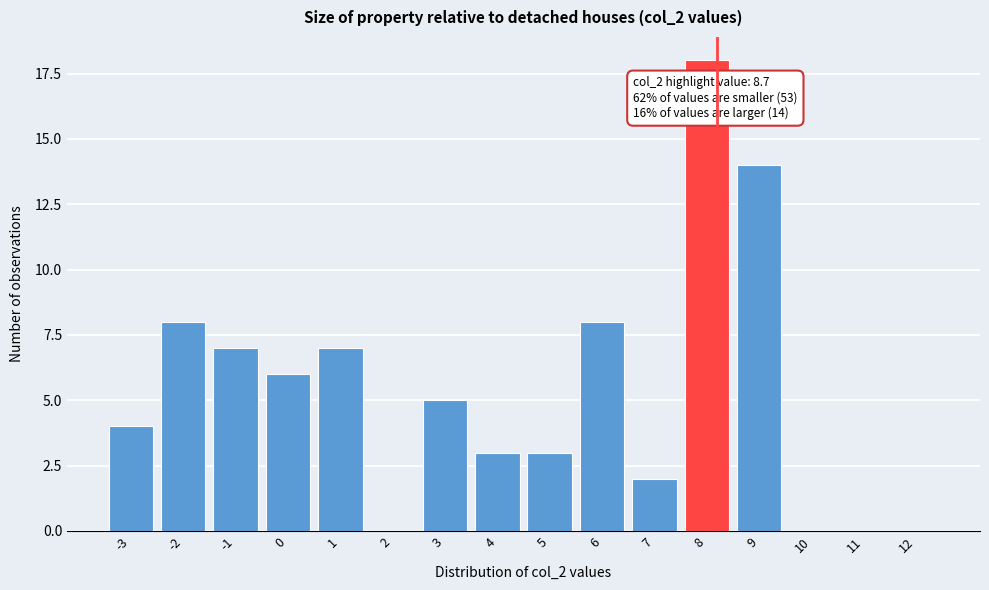

Reading left to right, what are all the values shown in this chart?

-3=4	-2=8	-1=7	0=6	1=7	2=0	3=5	4=3	5=3	6=8	7=2	8=18	9=14	10=0	11=0	12=0